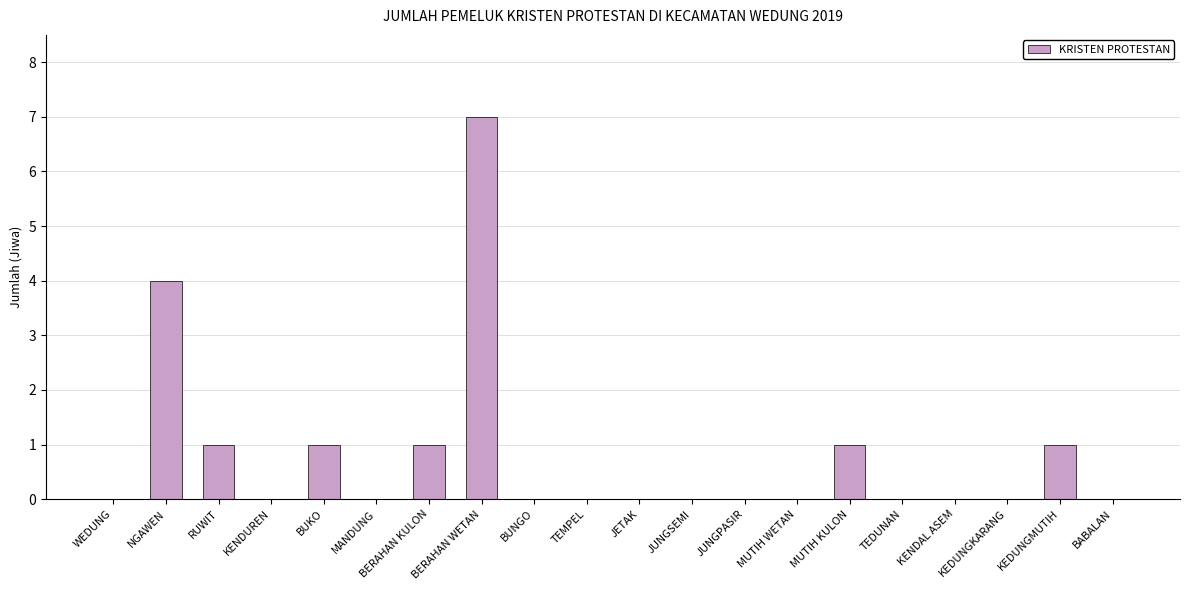

What is the maximum value shown in the chart?

7